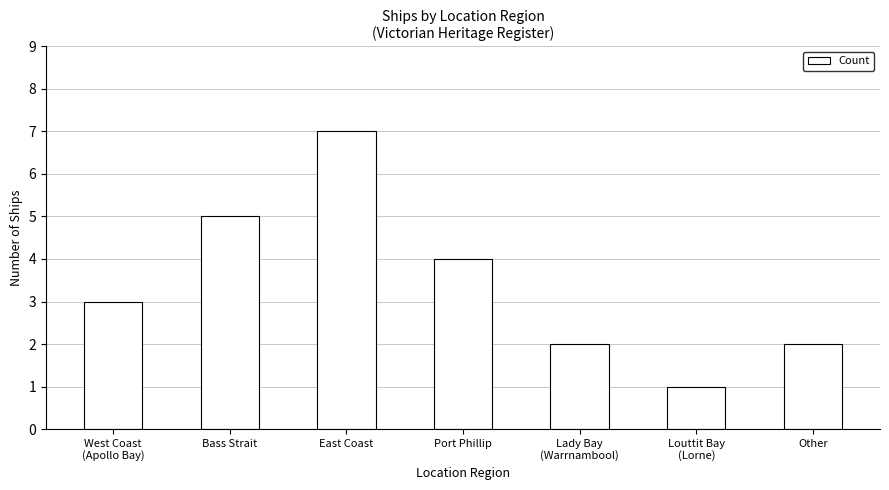

What is the ratio of the value at Bass Strait to the value at East Coast?

0.7